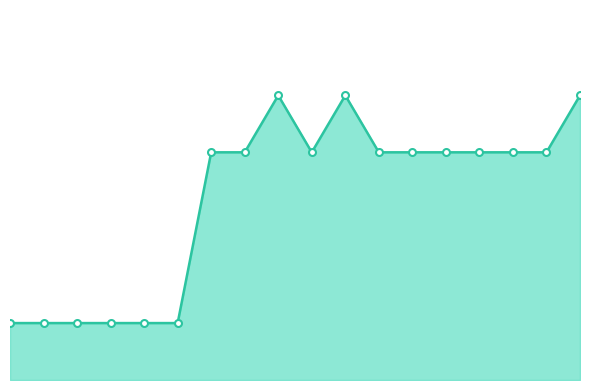

Does the chart display data point markers on the line(s)?

Yes